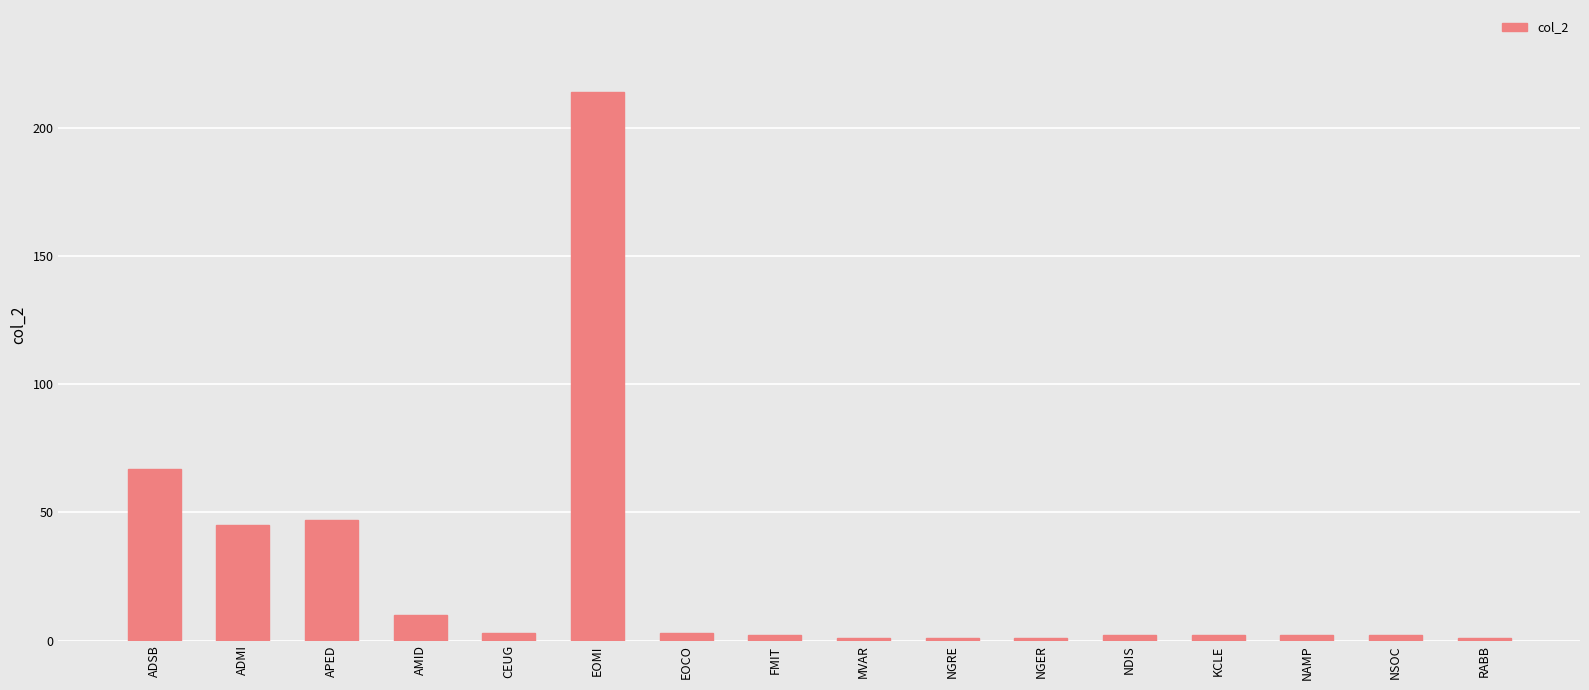

Reading left to right, extract all data points from this chart.

67	45	47	10	3	214	3	2	1	1	1	2	2	2	2	1